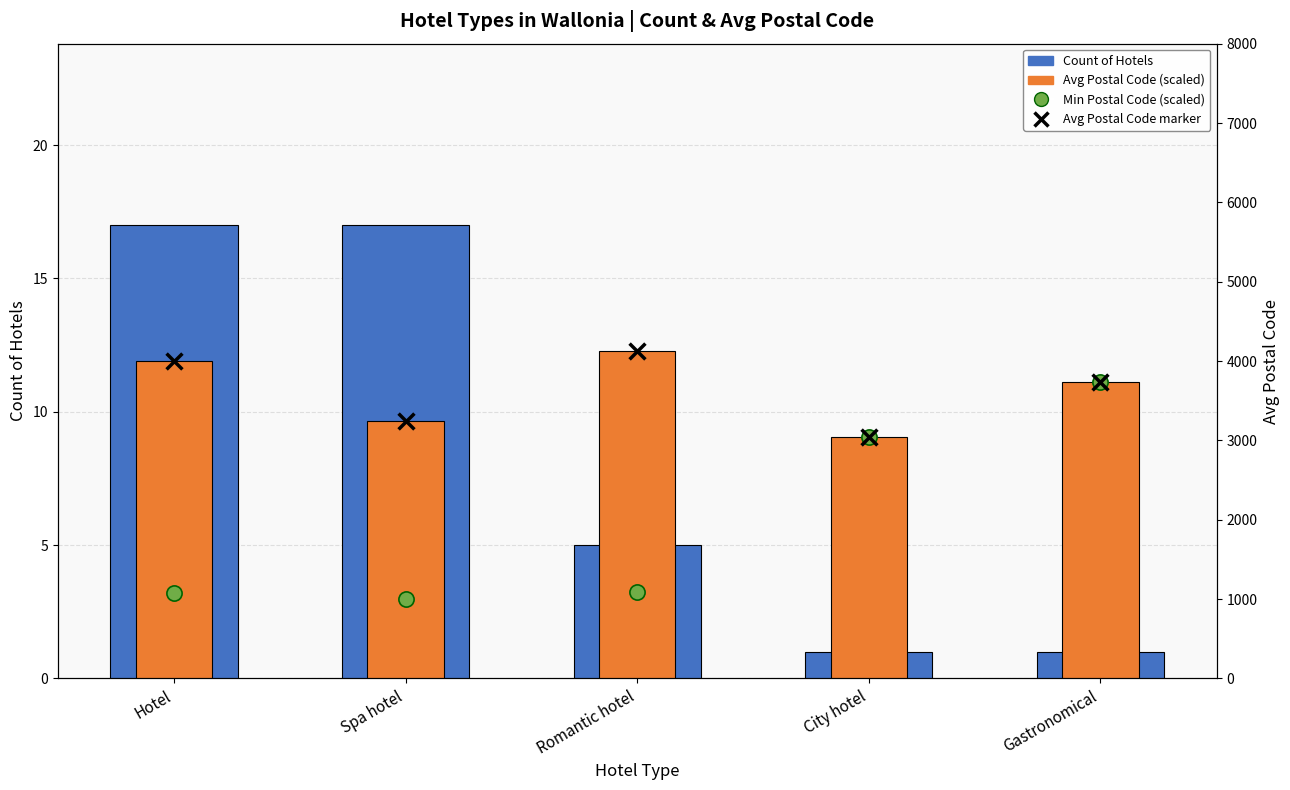

Which series has the largest total across all categories?

Avg Postal Code (scaled)